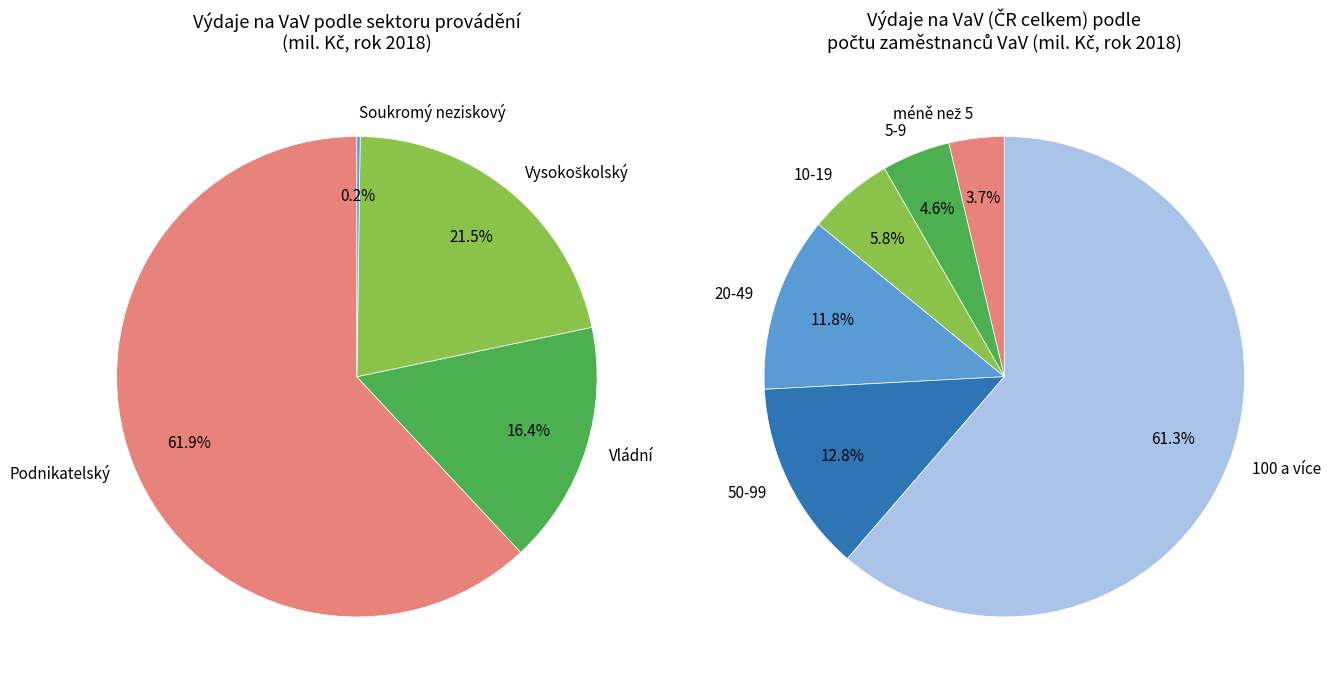

Does Podnikatelský represent more than half of the total?

Yes